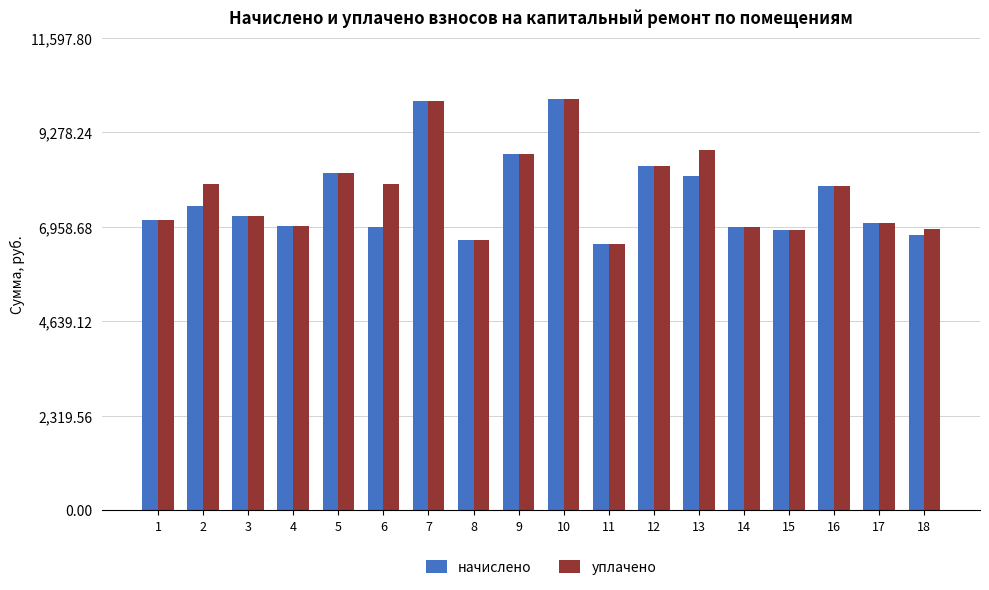

List the series in order of their overall mean, lowest first.

начислено, уплачено